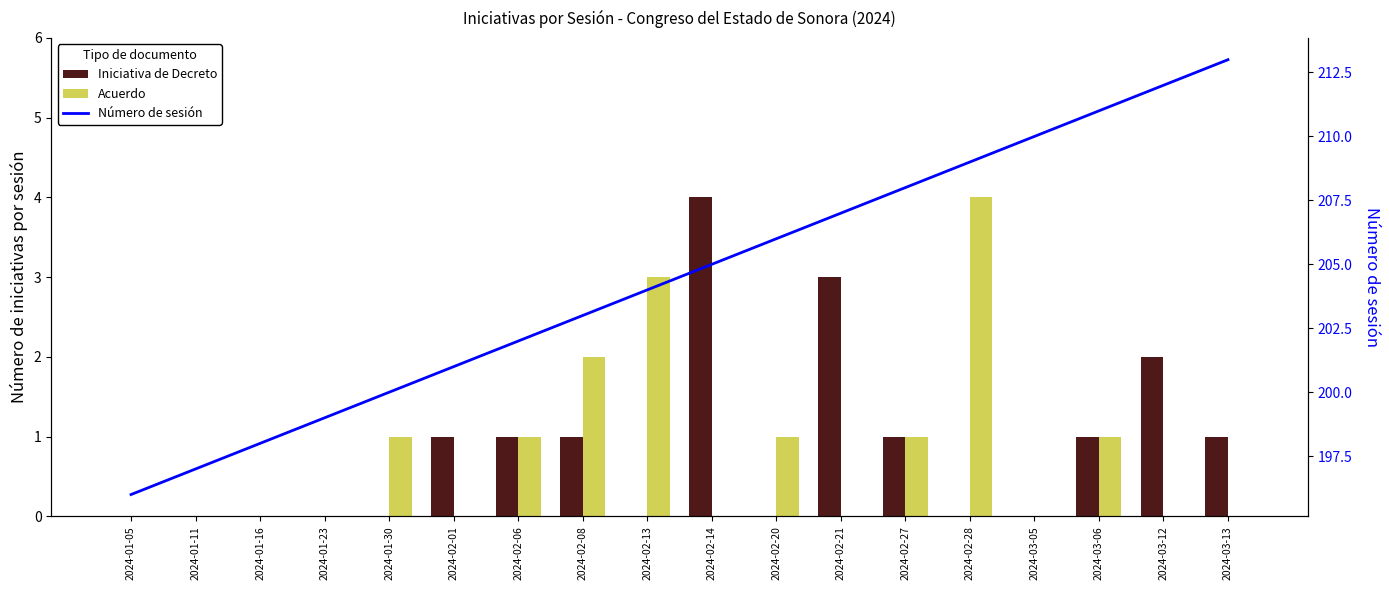

What is the label of the 13th bar from the right?

2024-02-01